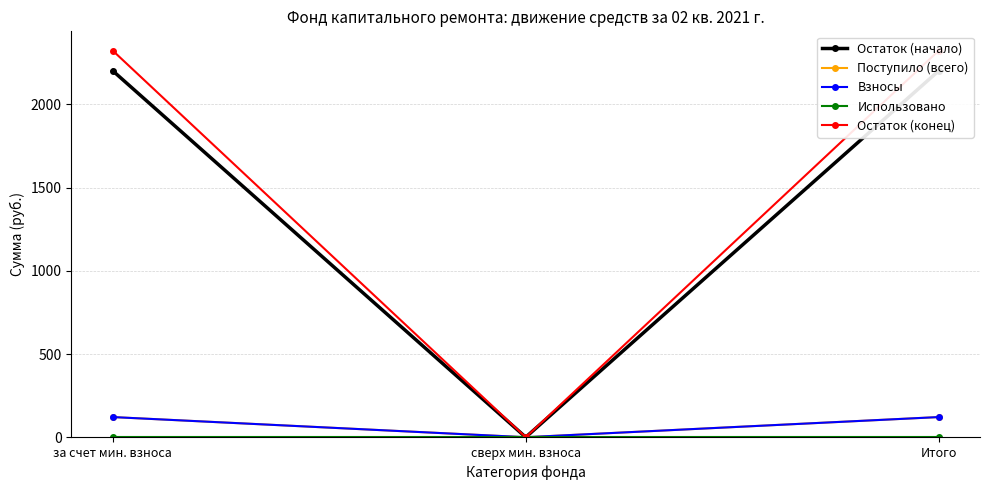

Reading left to right, transcribe all the data shown in this chart.

Остаток (начало): 2201.4	0.0	2201.4
Поступило (всего): 121.1	0.0	121.1
Взносы: 121.1	0.0	121.1
Использовано: 0.0	0.0	0.0
Остаток (конец): 2322.5	0.0	2322.5